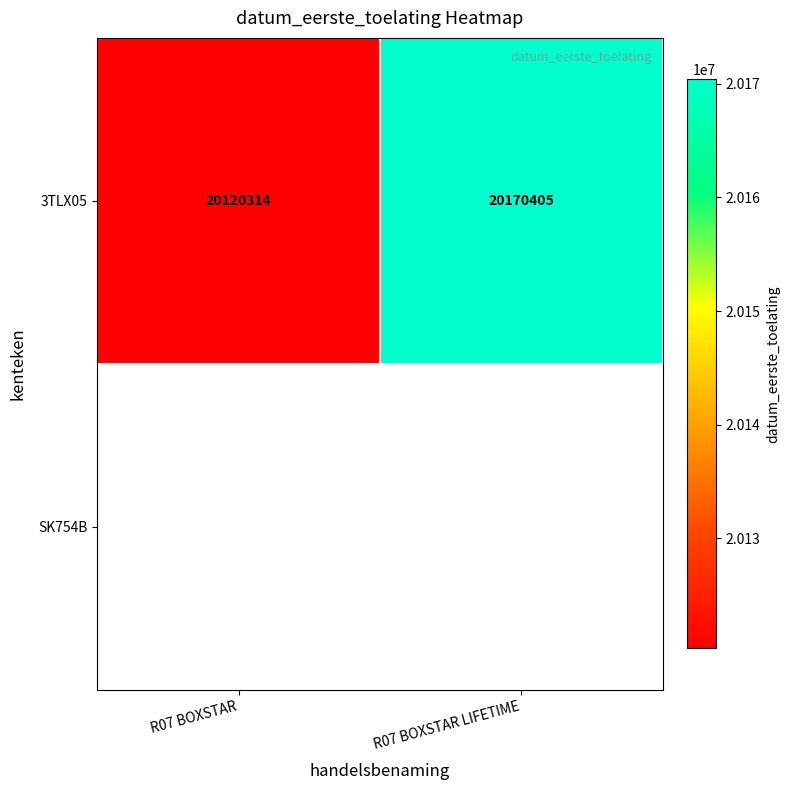

True or false: 3TLX05 has a value of 20170405 at R07 BOXSTAR LIFETIME.

True